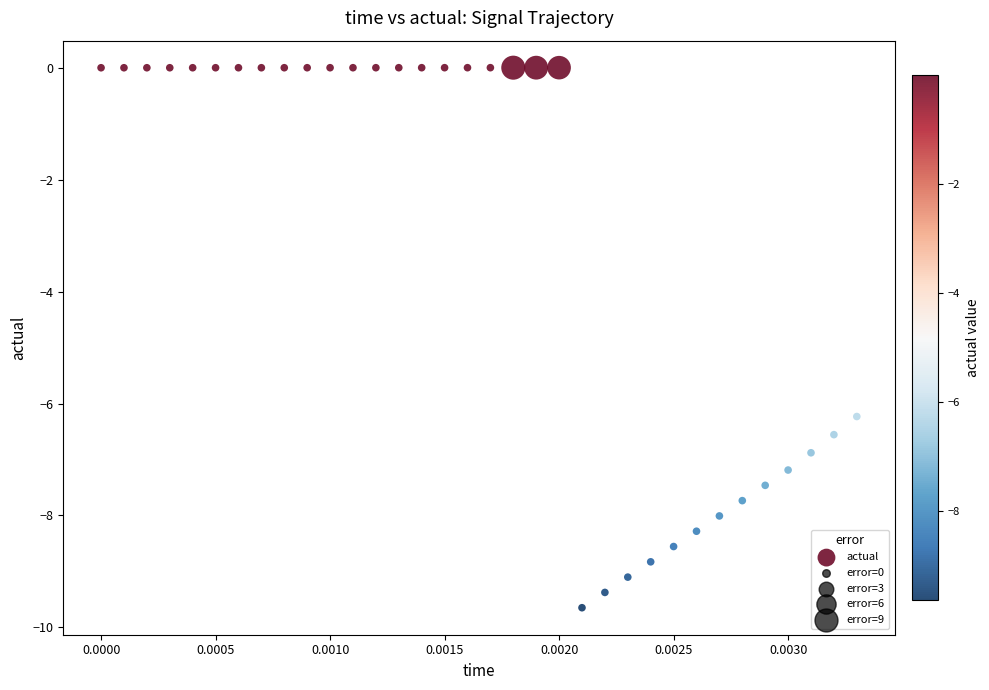

What is the range of Y values (max minus min)?

9.6